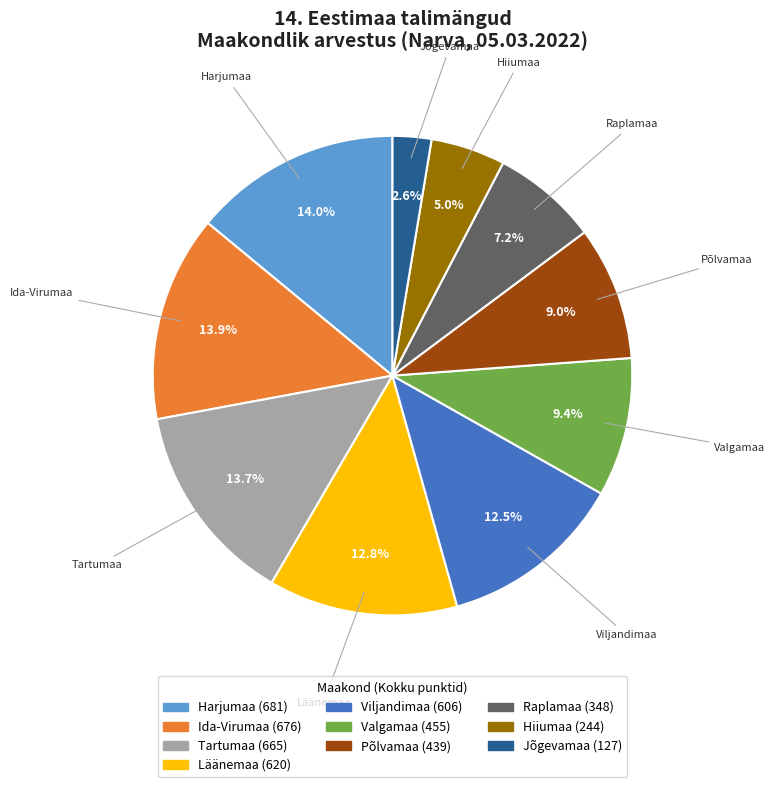

Which category has the smallest portion of the pie?

Jõgevamaa